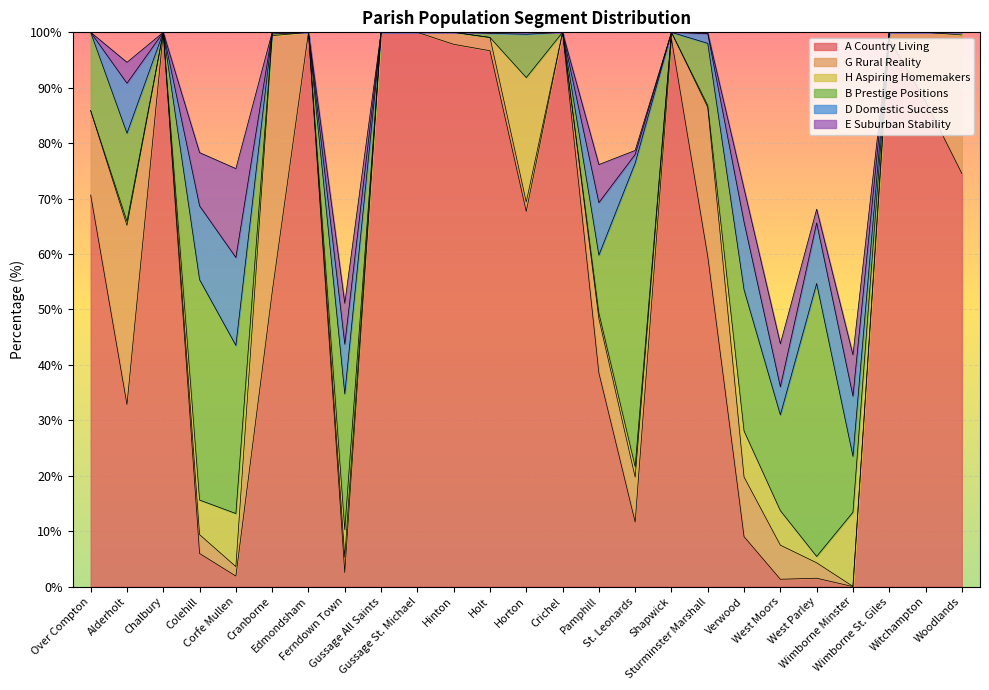

How many lines are shown in the chart?

6